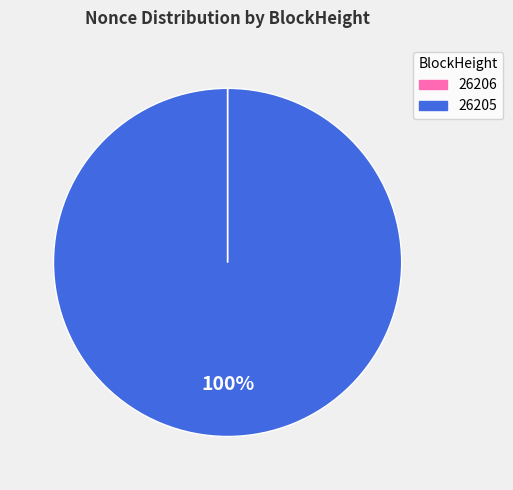

Is there a majority slice in this chart?

Yes